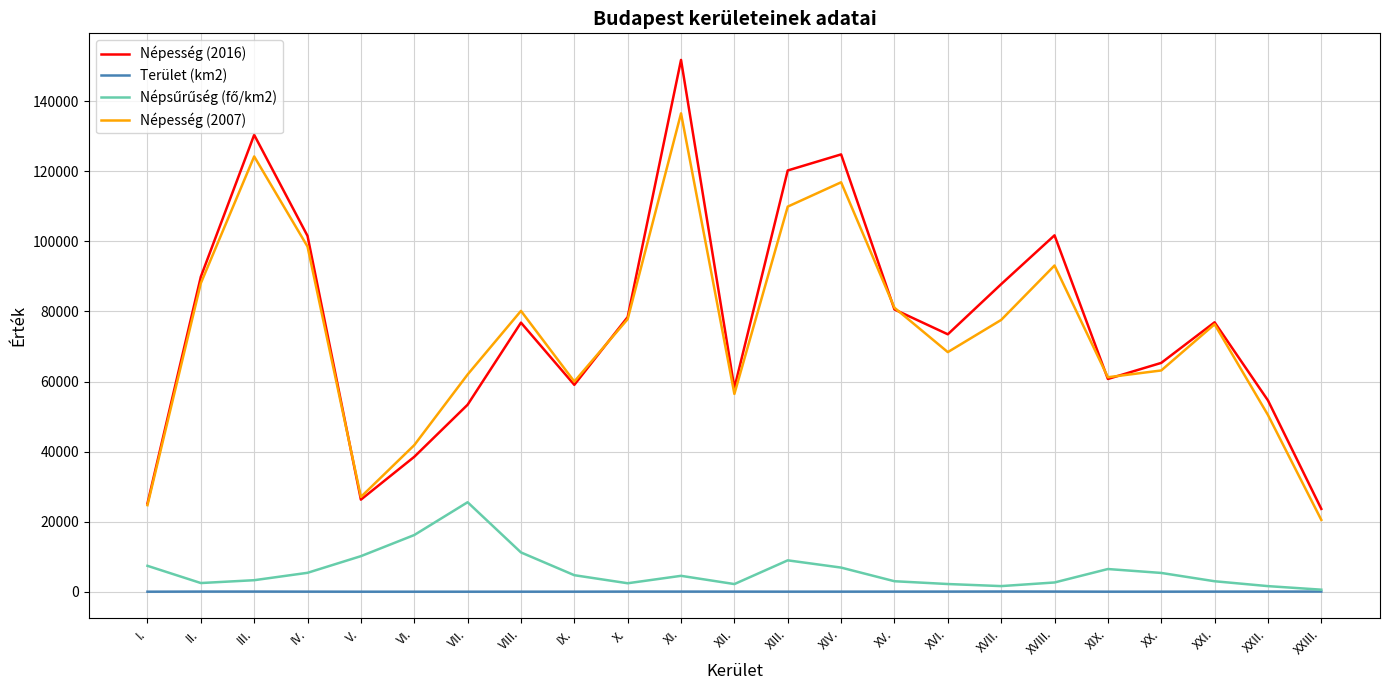

True or false: Terület (km2) and Népesség (2016) cross at least once.

False